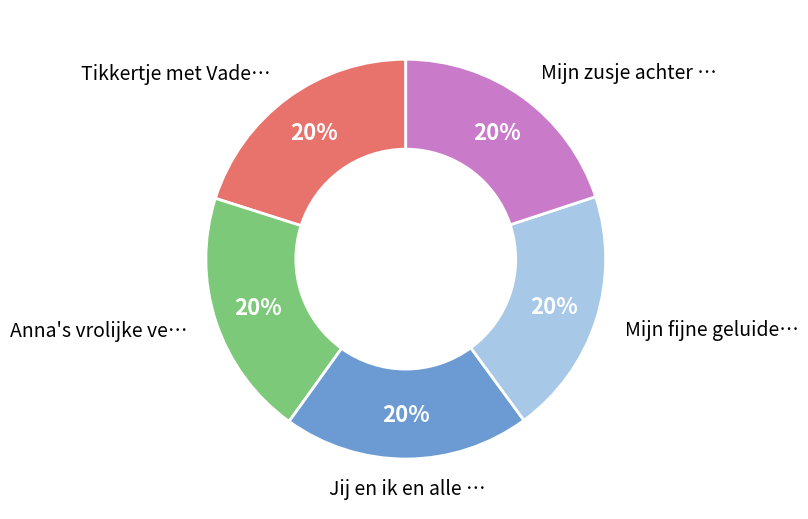

Is there any slice that represents more than half of the pie?

No